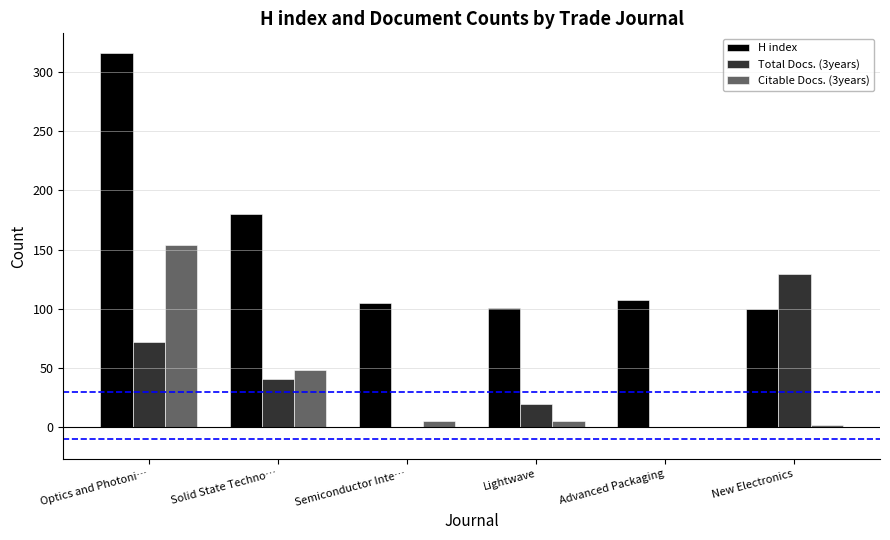

Between Optics and Photoni… and Solid State Techno…, which series saw the biggest shift?

H index